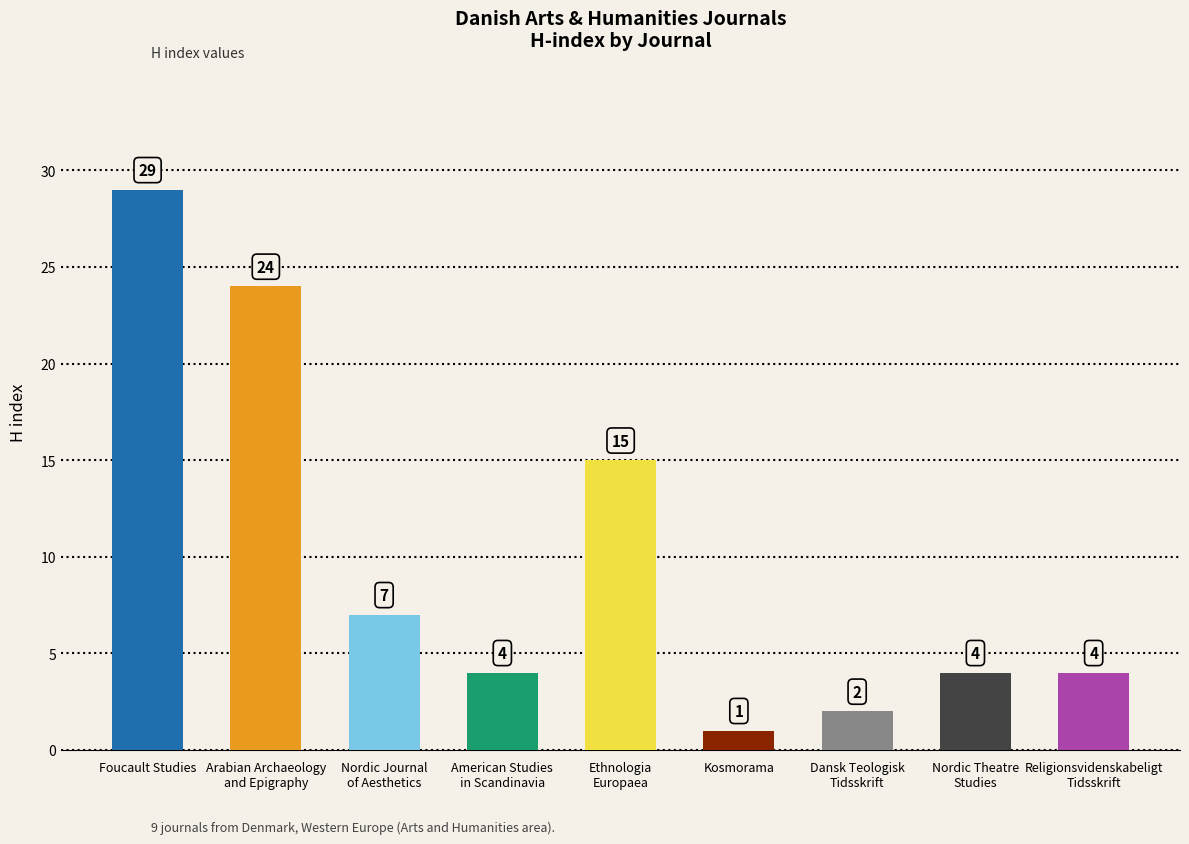

Reading left to right, transcribe all the data shown in this chart.

29	24	7	4	15	1	2	4	4